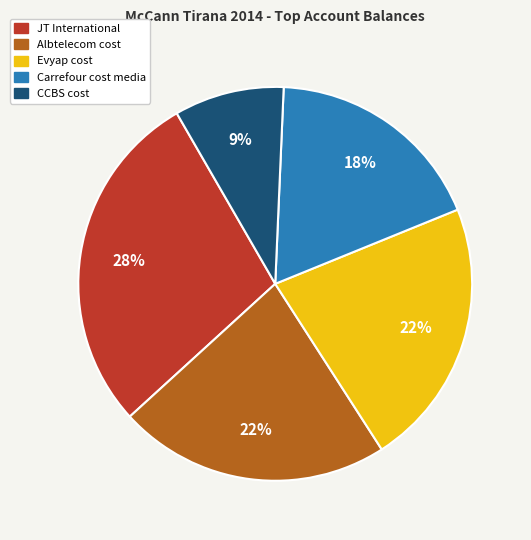

To the nearest percent, what is the difference between the Carrefour cost media and Evyap cost slice percentages?

4%